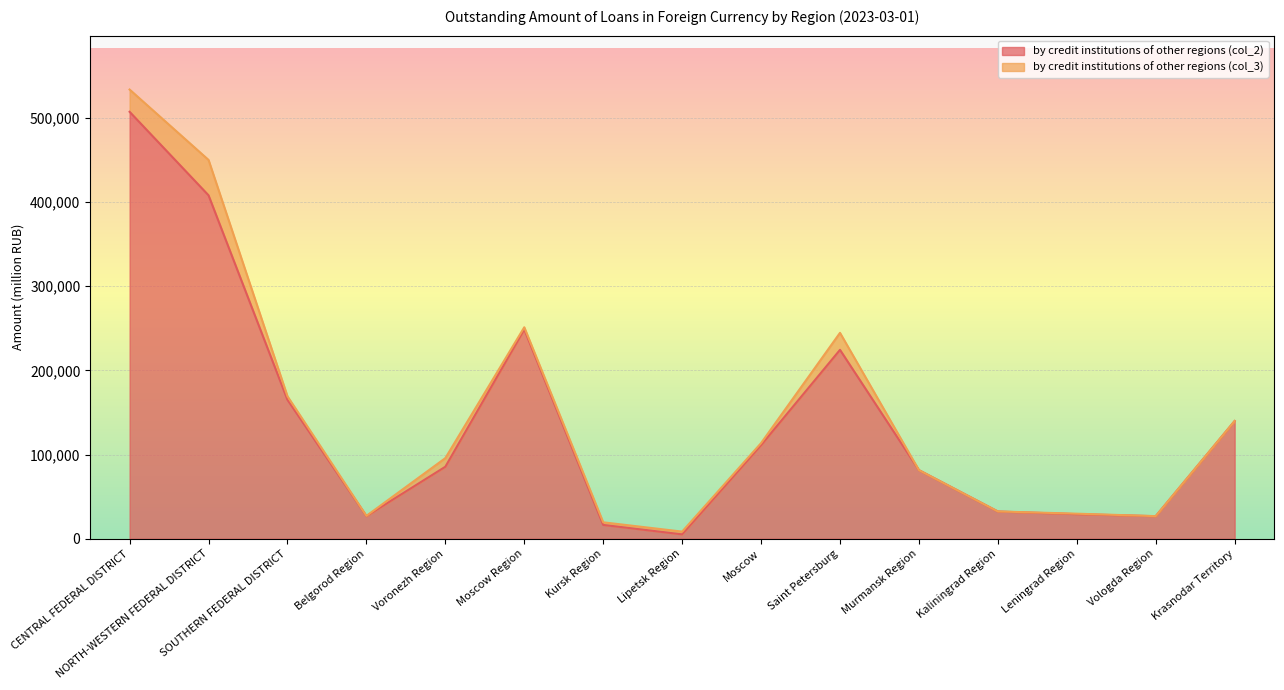

Between Vologda Region and Leningrad Region, which is larger?

Leningrad Region